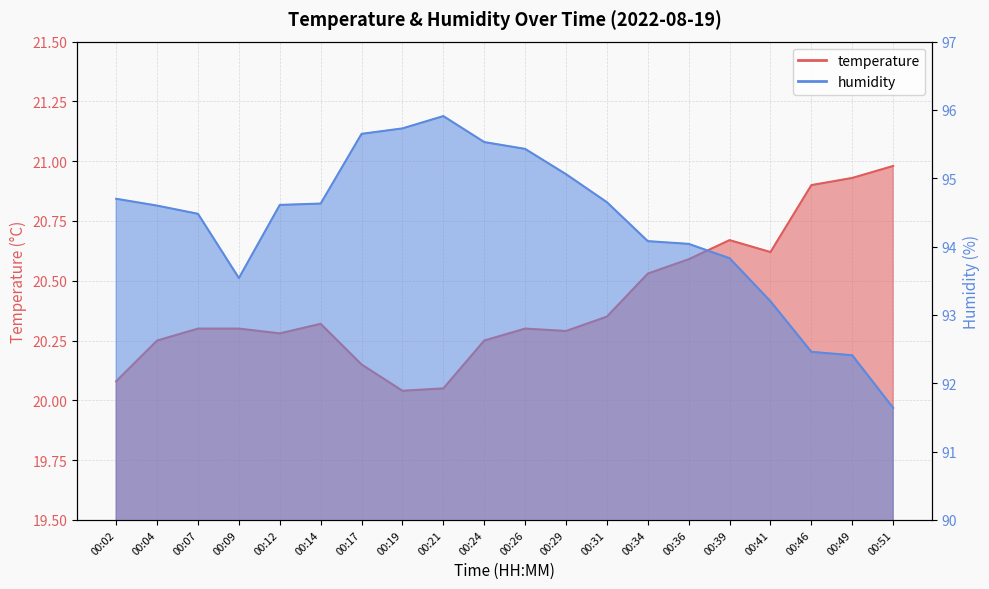

What is the value of the humidity point at the 20th from the left?

91.6